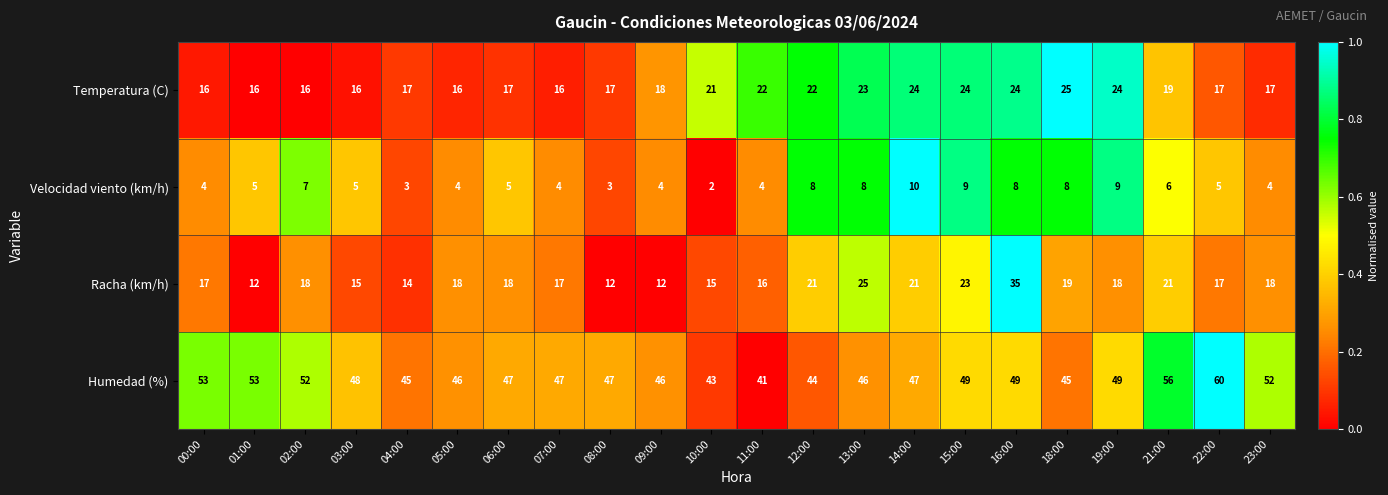

Is it true that Temperatura (C) equals 23 at 05:00?

False